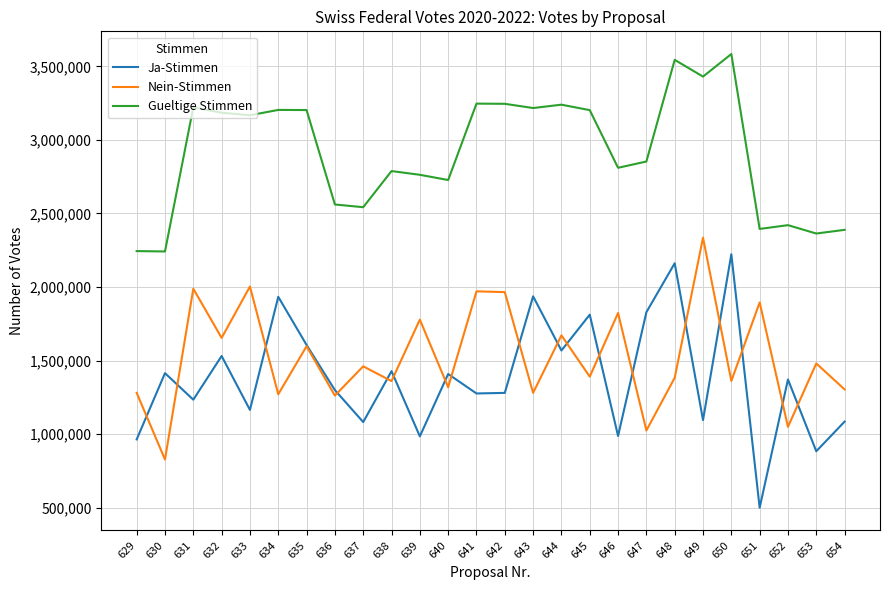

The Gueltige Stimmen series shows 1375901 at 652. True or false?

False